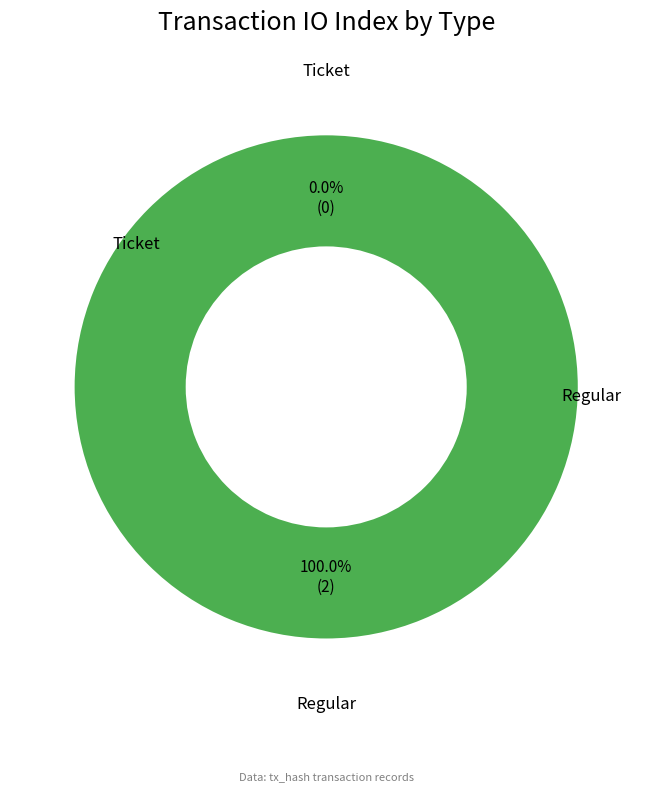

True or false: Regular accounts for 94% of the total.

False